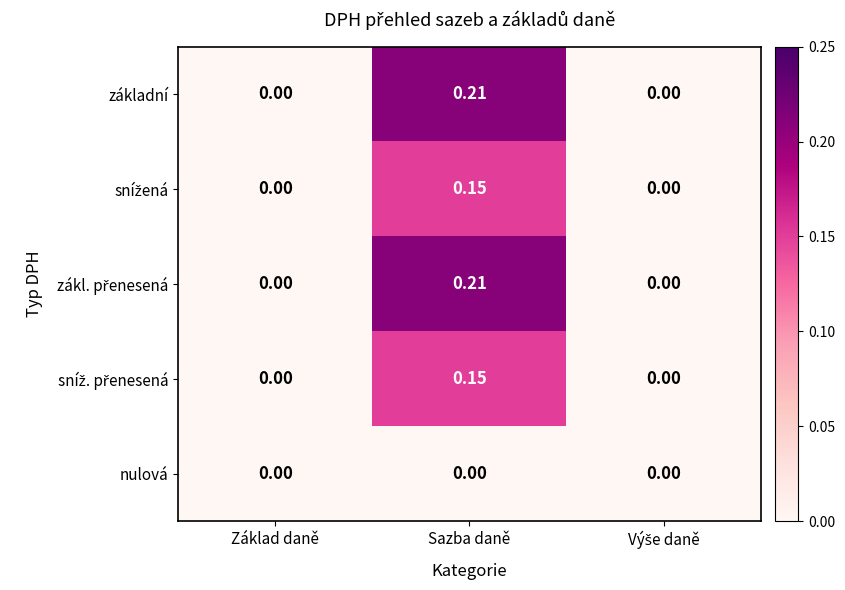

At which category is the sum across all series the highest?

Sazba daně